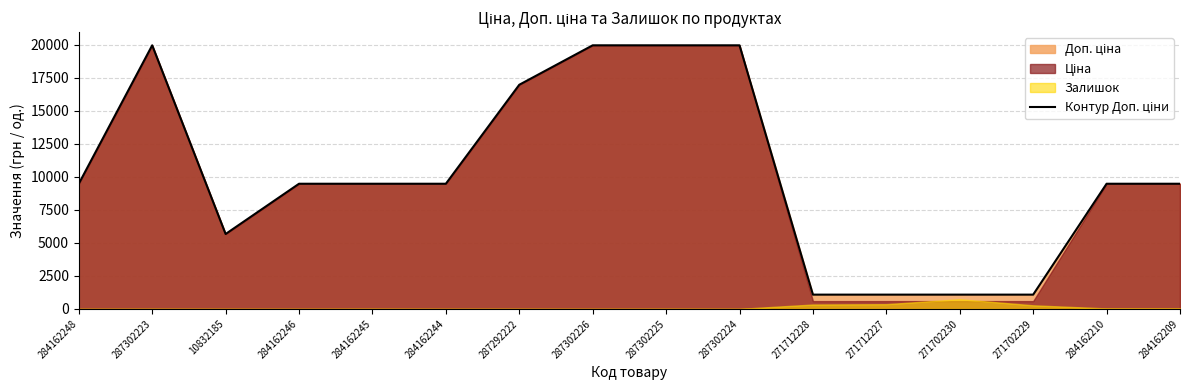

How many values are below 9480?

5